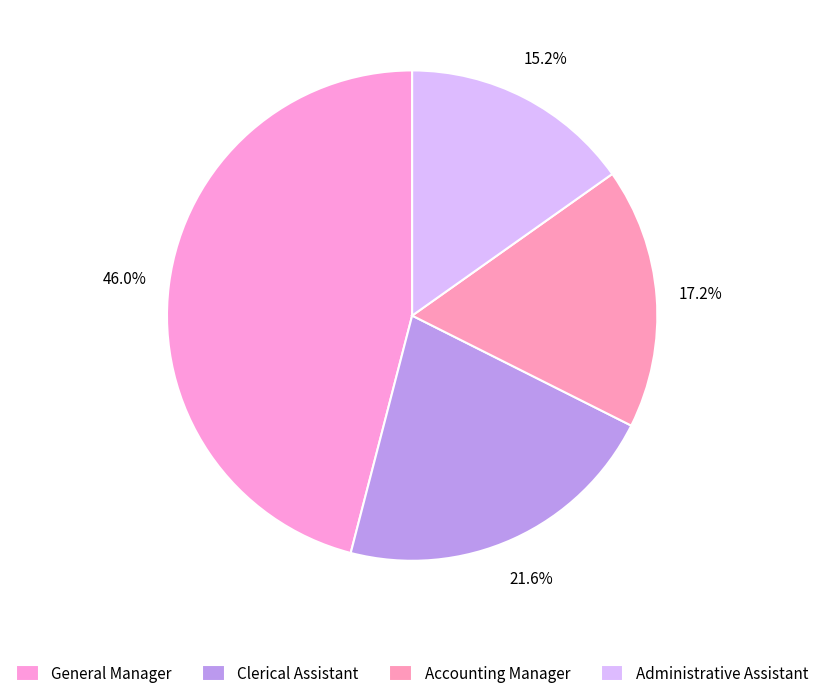

Rank the categories by value from highest to lowest.

General Manager, Clerical Assistant, Accounting Manager, Administrative Assistant